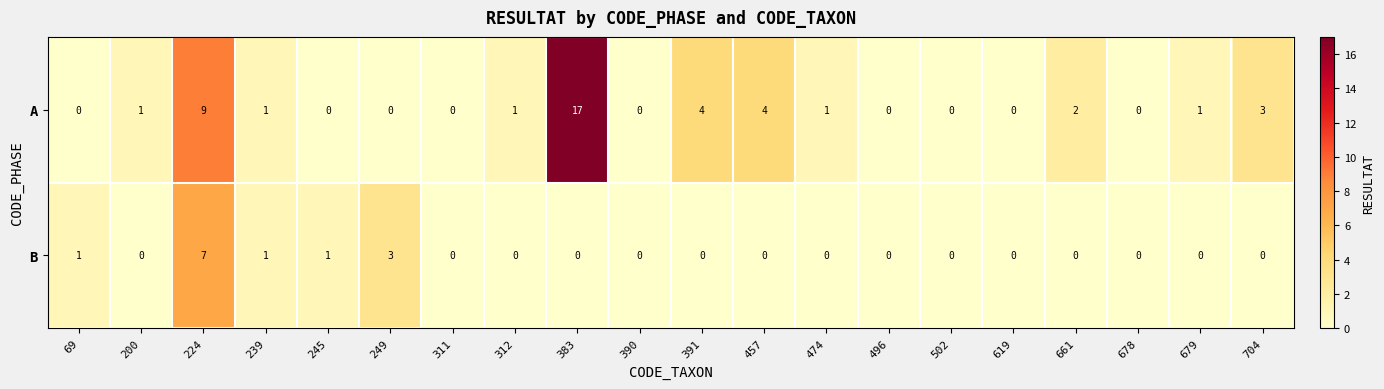

The B series shows 3 at 390. True or false?

False